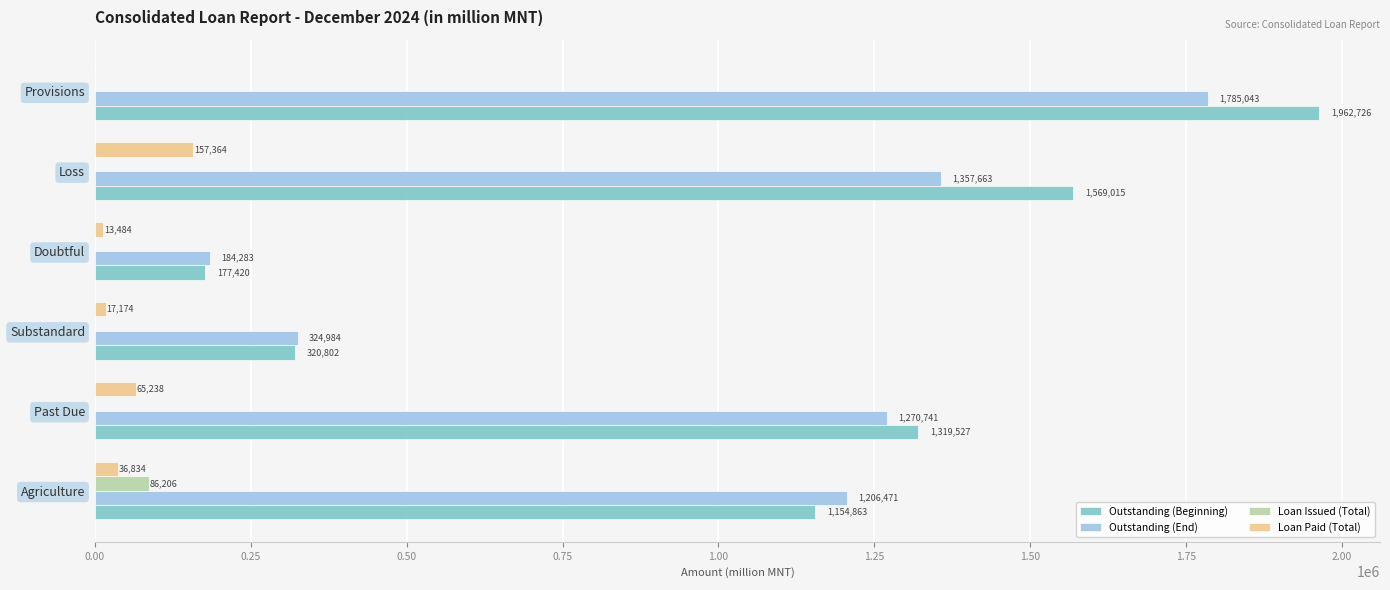

True or false: Outstanding (Beginning) has a value of 177420.1 at Doubtful.

True